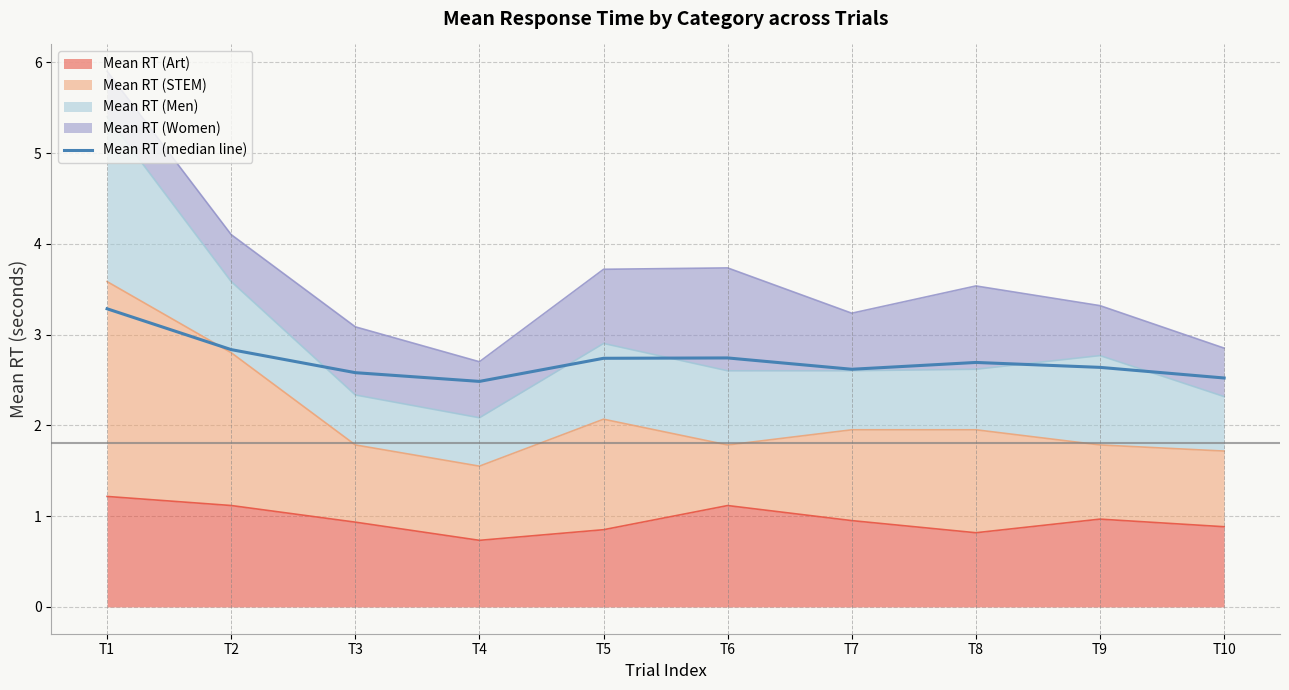

Rank the categories by value from lowest to highest.

T4, T10, T3, T7, T9, T8, T5, T6, T2, T1